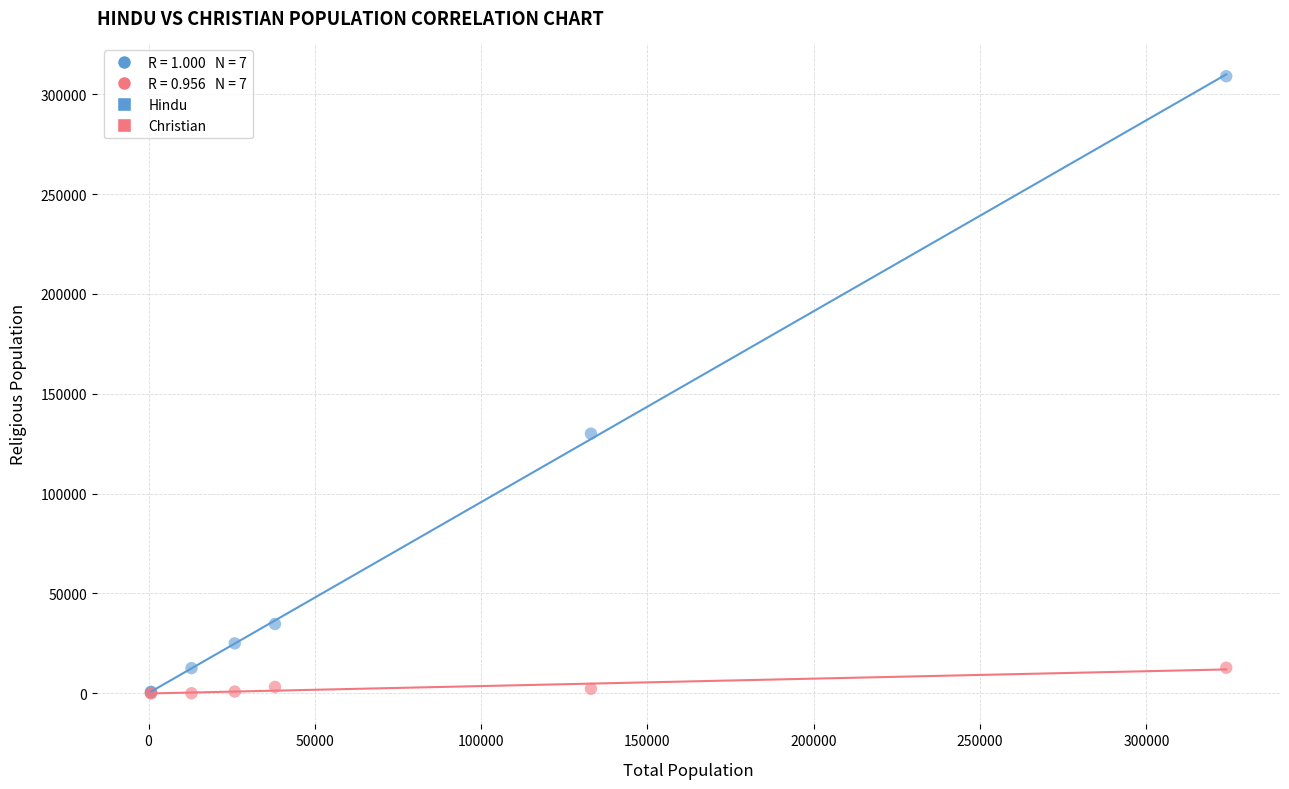

In the Hindu series, what Y value is closest to 154840?

130000